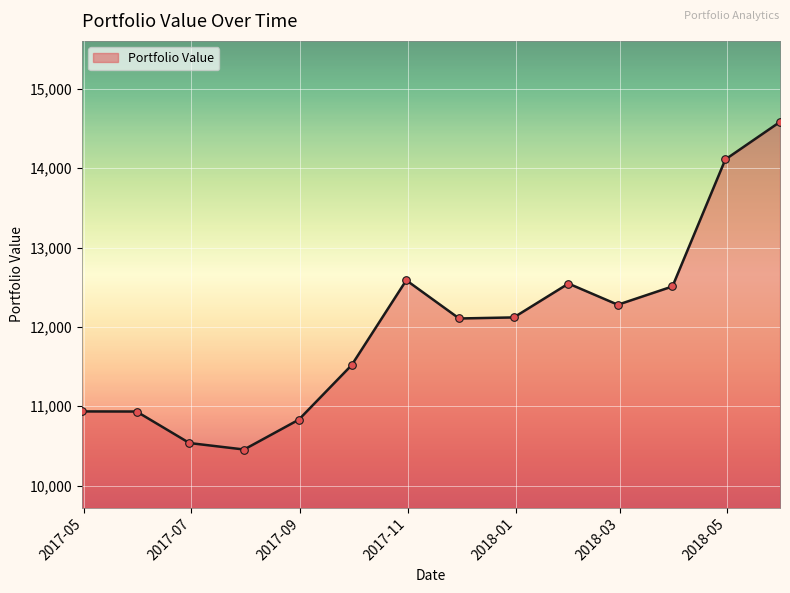

What is the smallest value displayed?

10454.9